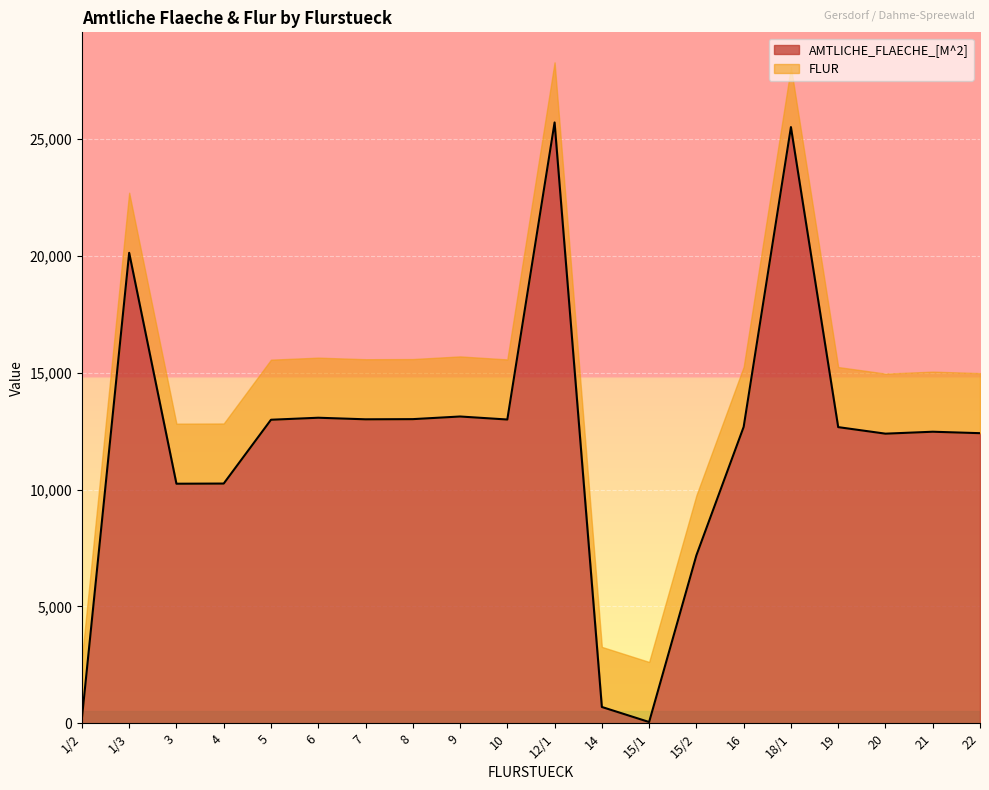

What is the difference between the maximum and minimum values in the AMTLICHE_FLAECHE_[M^2] series?

25669.0